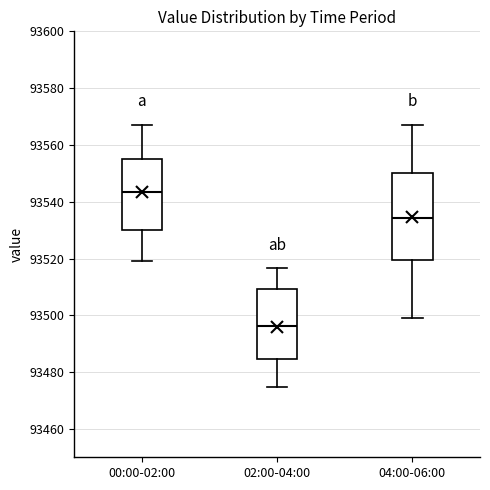

Comparing the boxes themselves (not the whiskers), which one is the tallest?

04:00-06:00